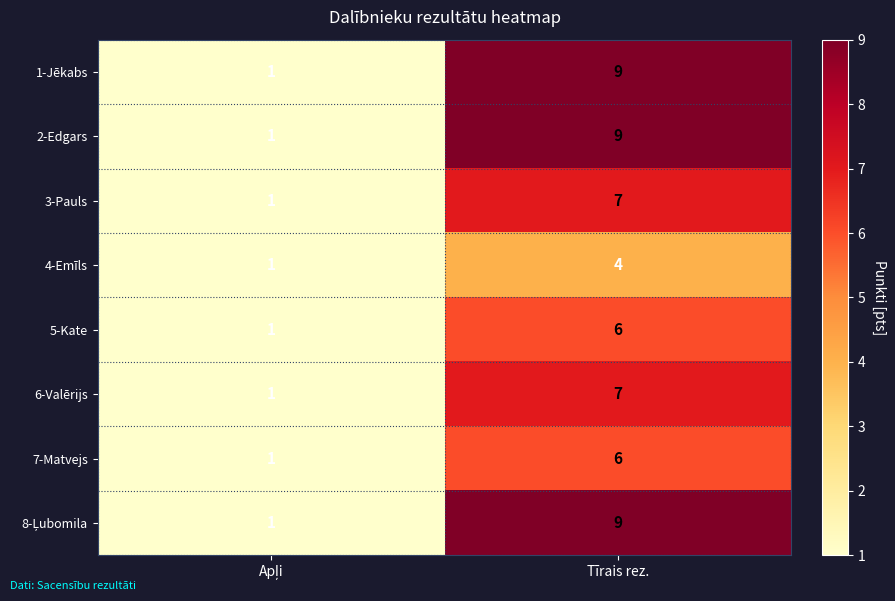

What is the spread (max minus min) of values at Tīrais rez.?

5